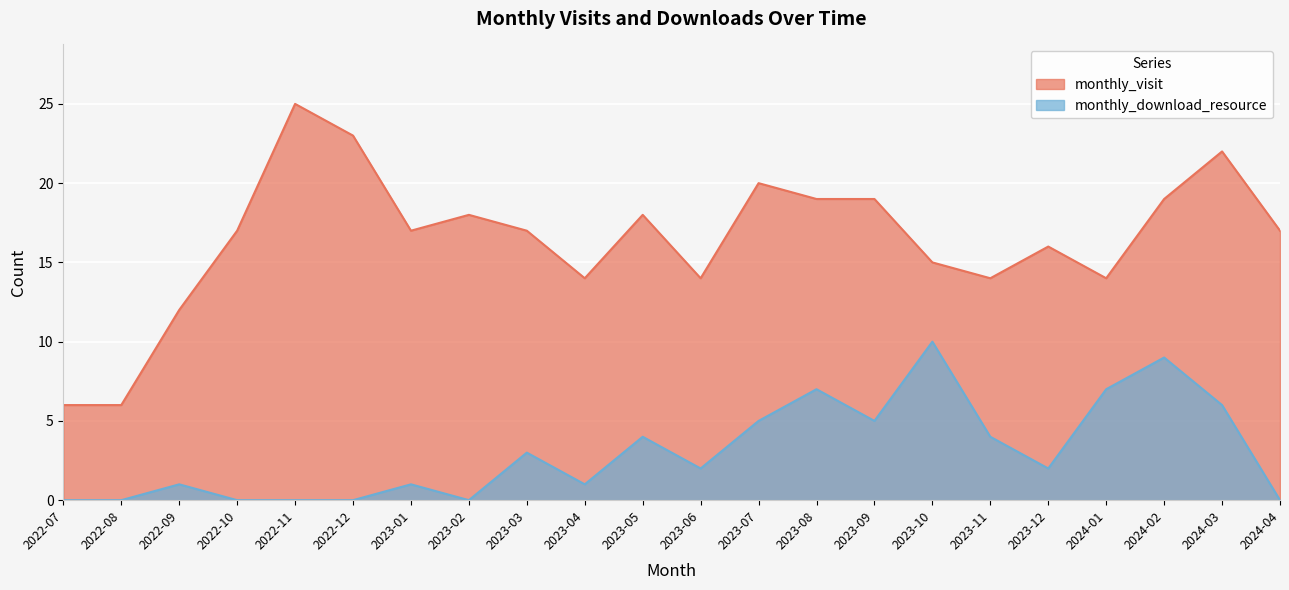

True or false: monthly_download_resource and monthly_visit intersect in this chart.

False